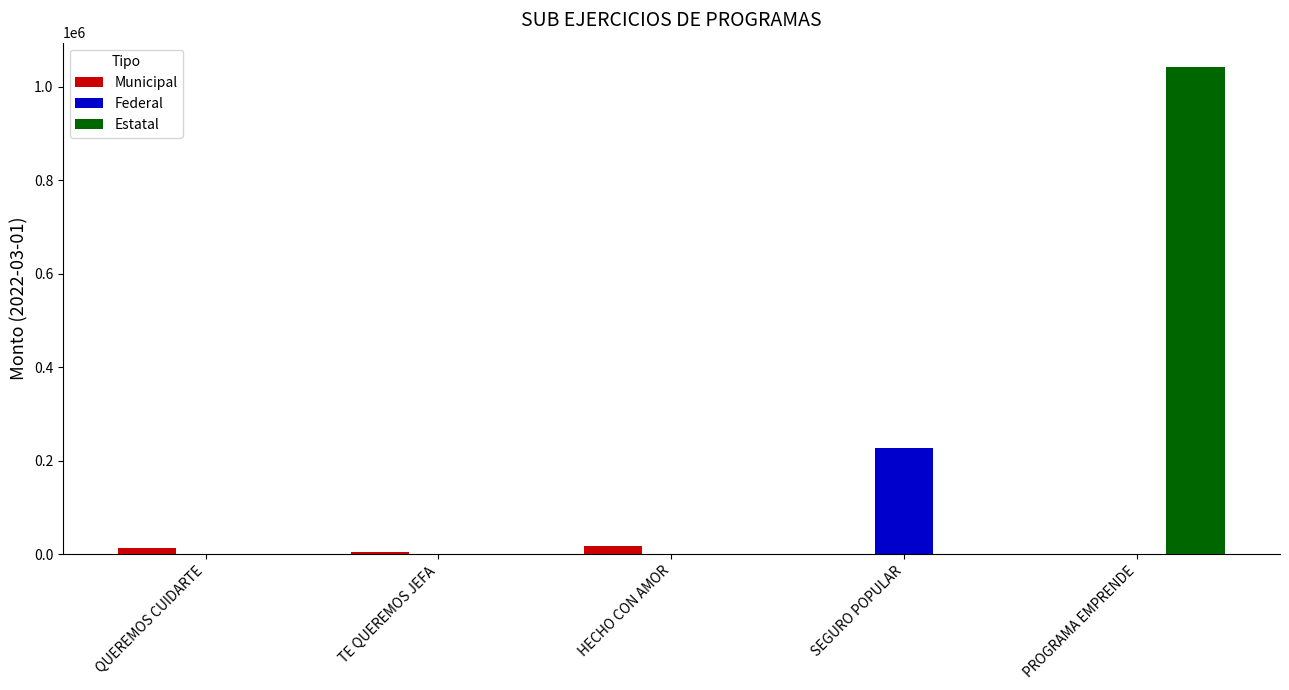

Is the value of Municipal at HECHO CON AMOR greater than the value of Federal at HECHO CON AMOR?

Yes